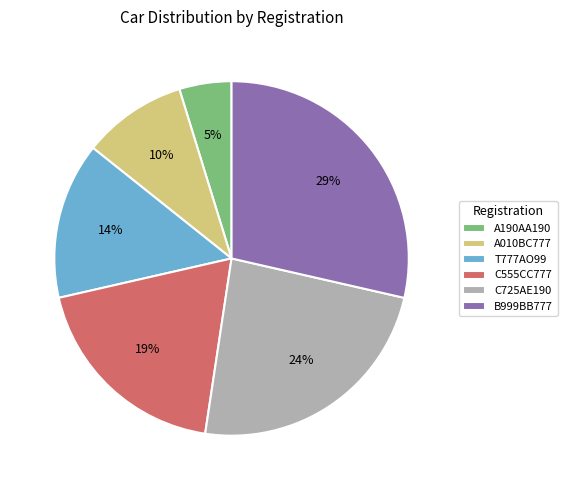

Which slice is the largest?

B999BB777